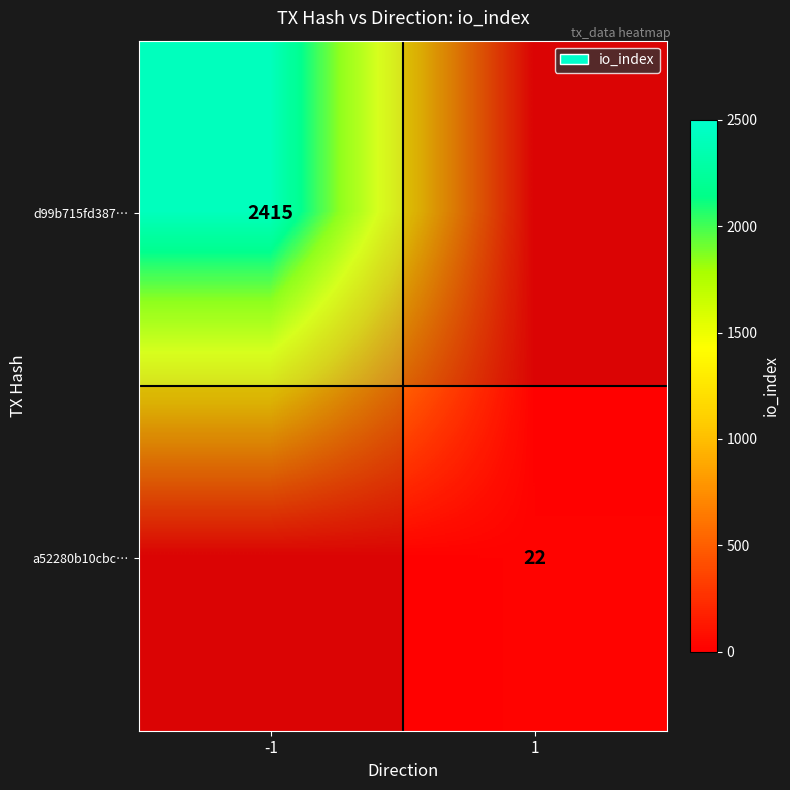

Which series has the widest spread of values?

d99b715fd387…